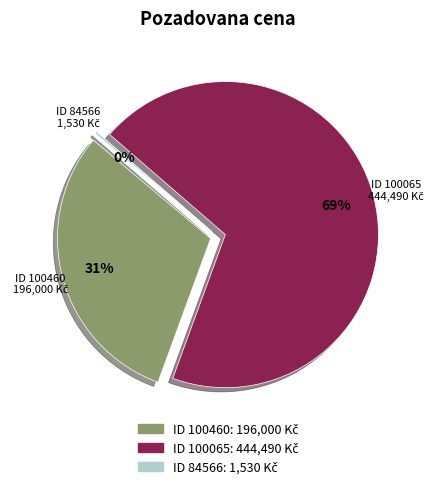

Is it true that 100065 is 82% of the pie?

False